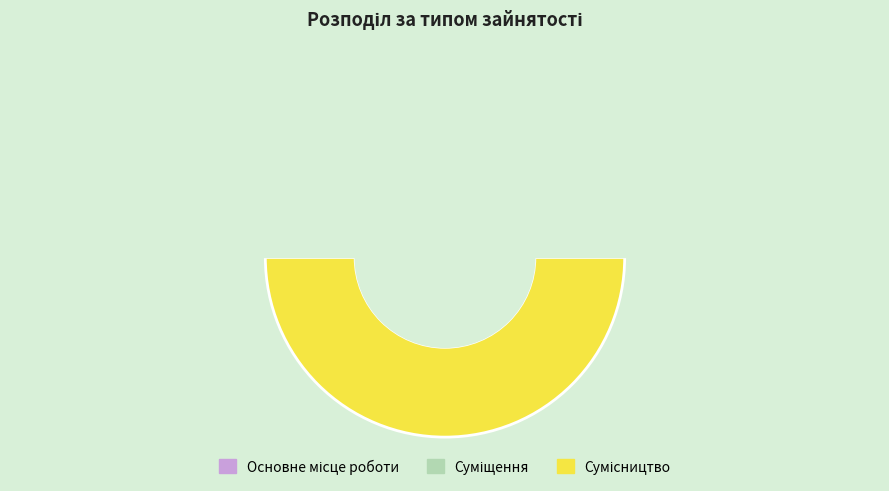

Do Суміщення and Сумісництво together represent more than half of the pie?

Yes